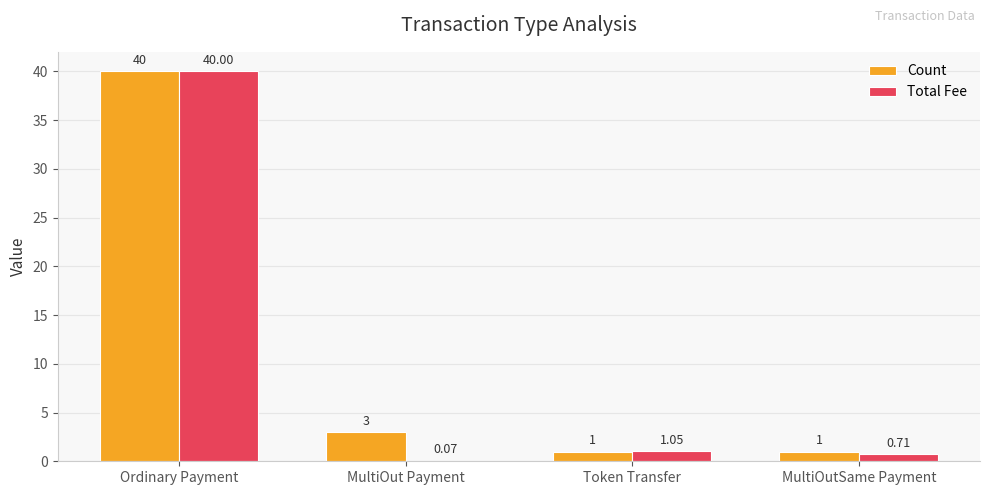

Where is Count nearest to the value 20?

MultiOut Payment